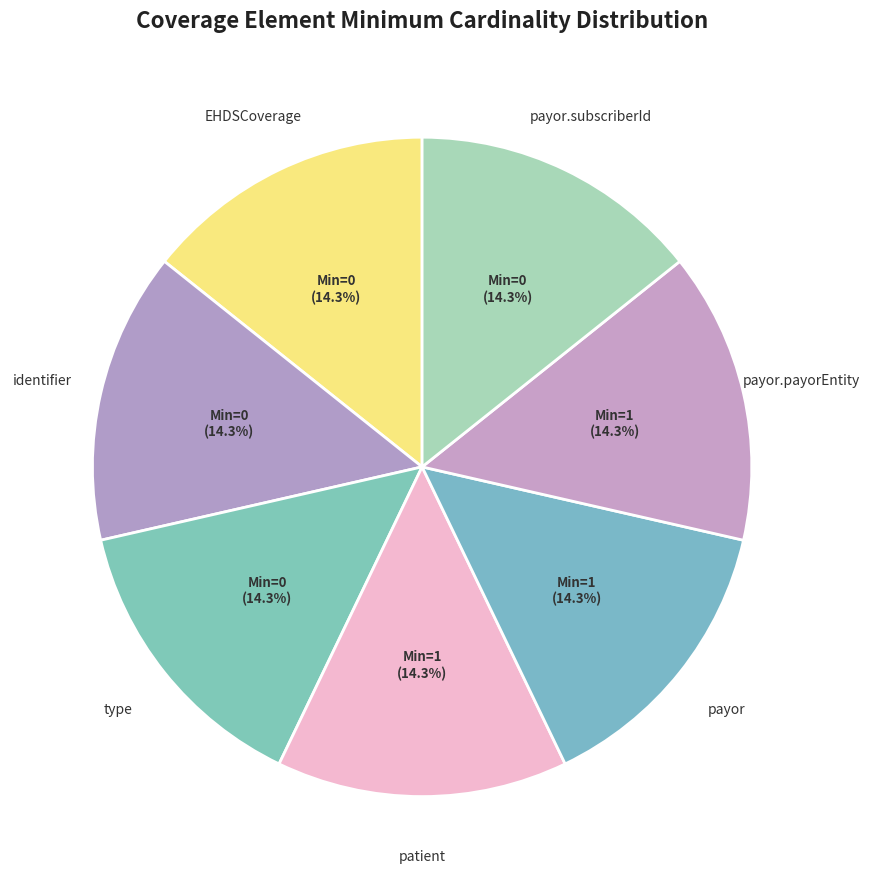

What portion of the pie excludes patient?

85.7%